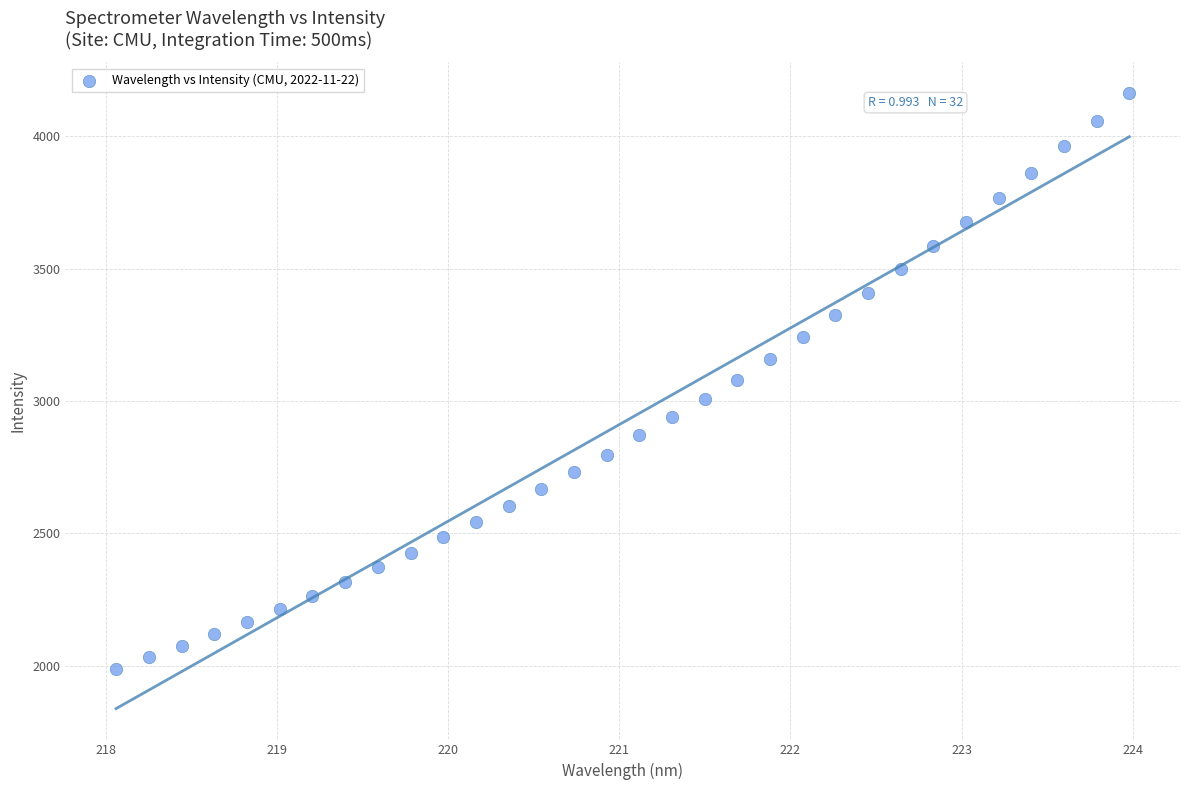

What is the range of X values (max minus min)?

5.9